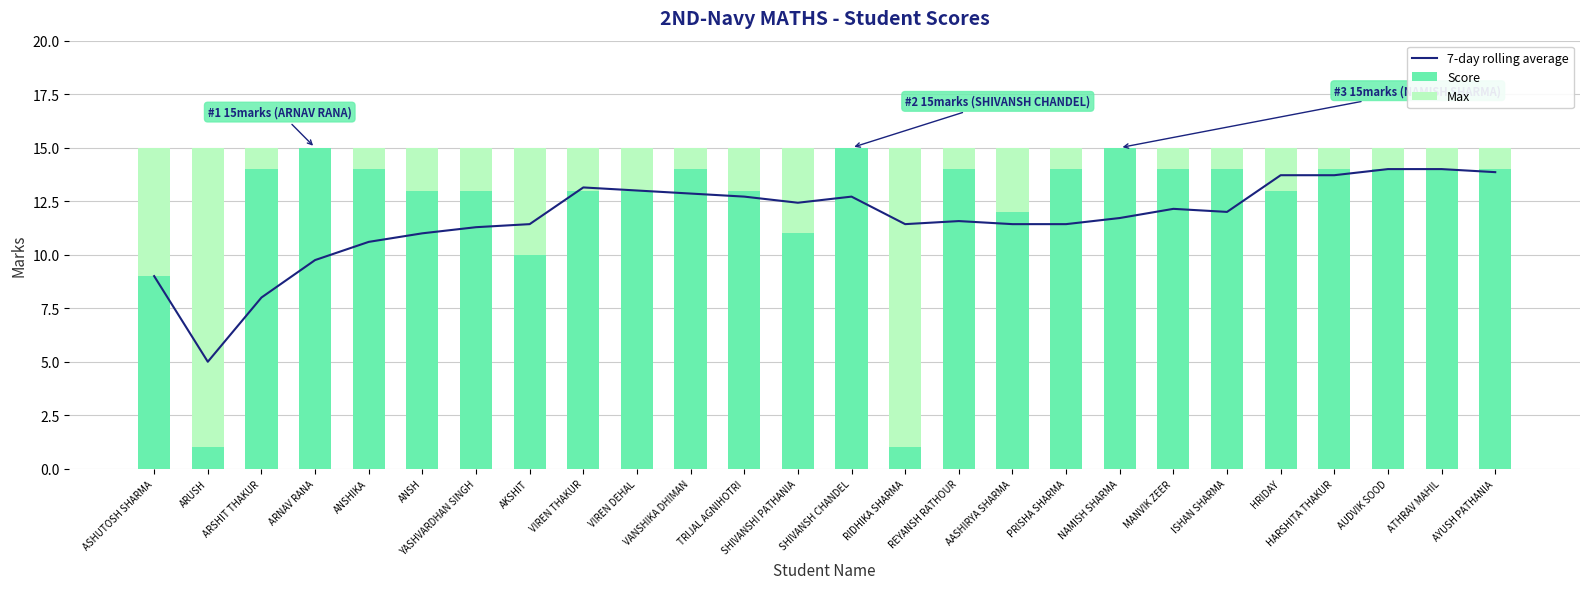

What is the total value across all series at NAMISH SHARMA?

41.7